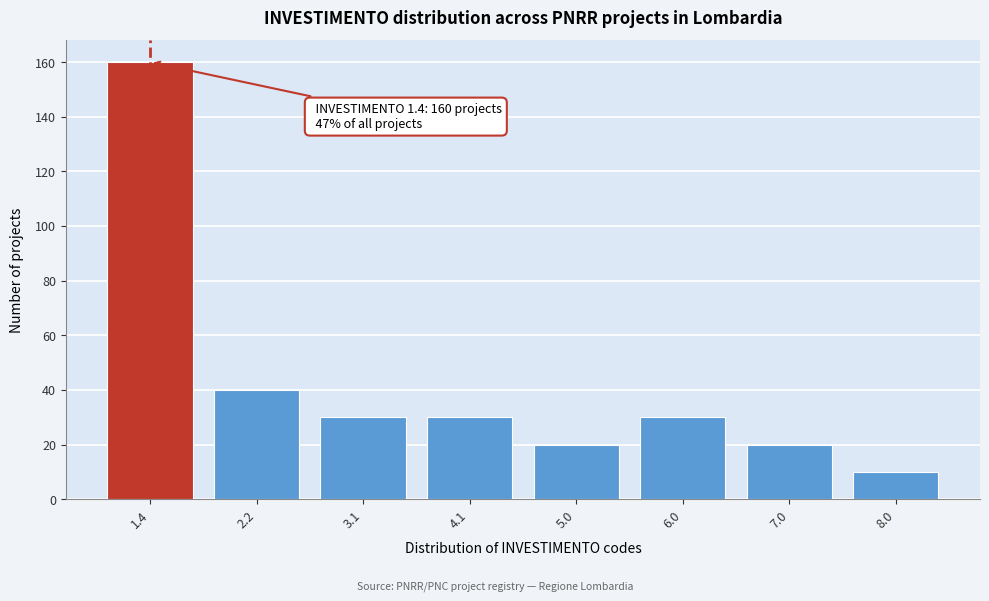

Reading right to left, what are all the values shown in this chart?

10	20	30	20	30	30	40	160